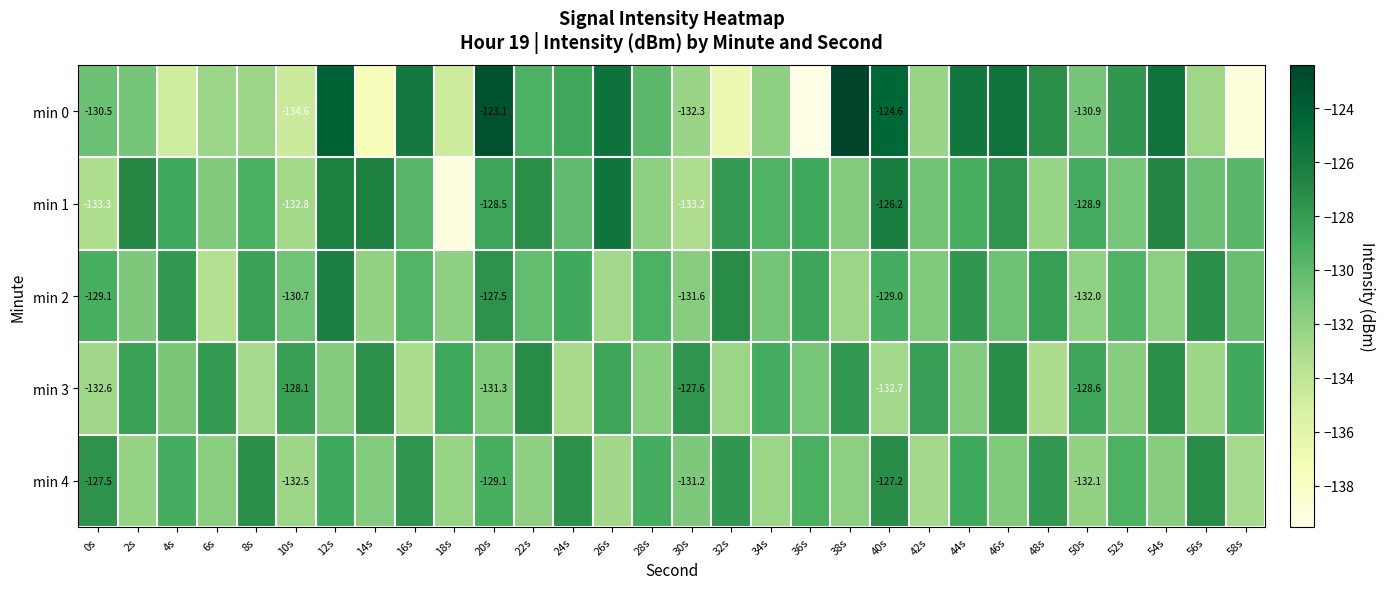

Read the min 3 value at 4s.

-131.1